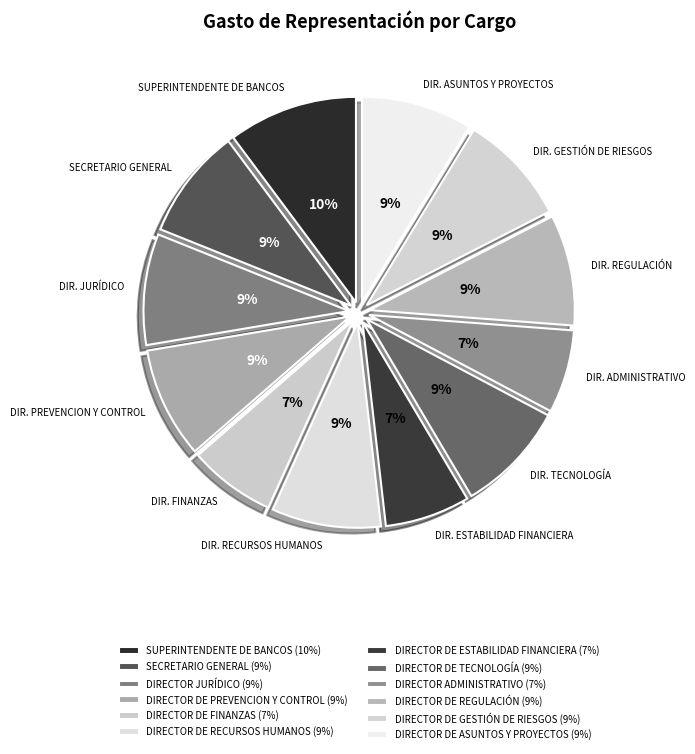

How many segments does this pie chart have?

12